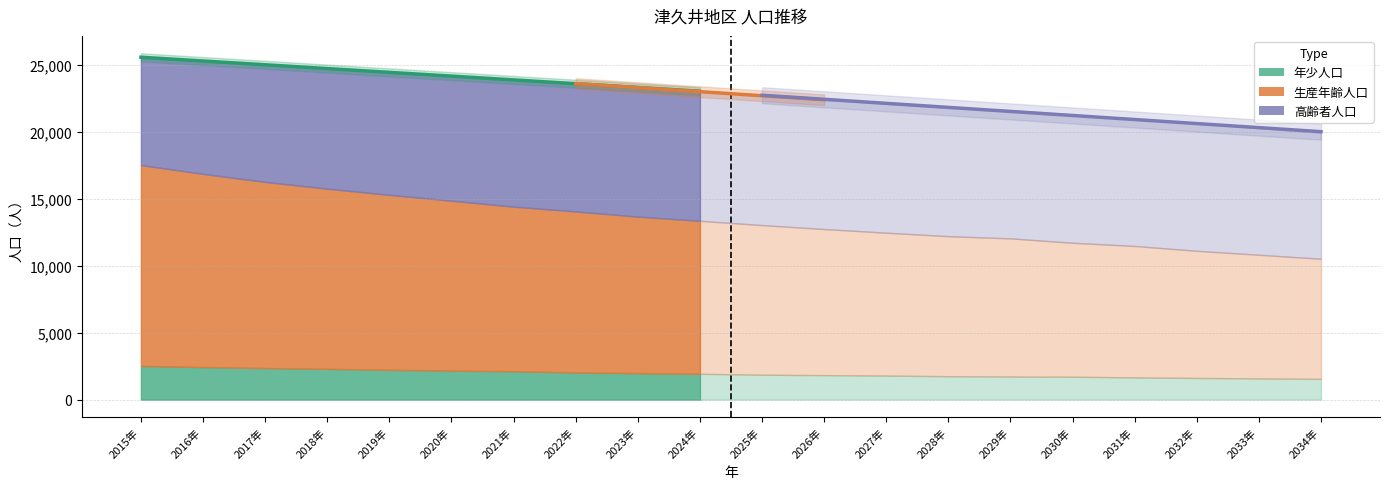

Which has a higher value, 2028年 or 2015年?

2015年